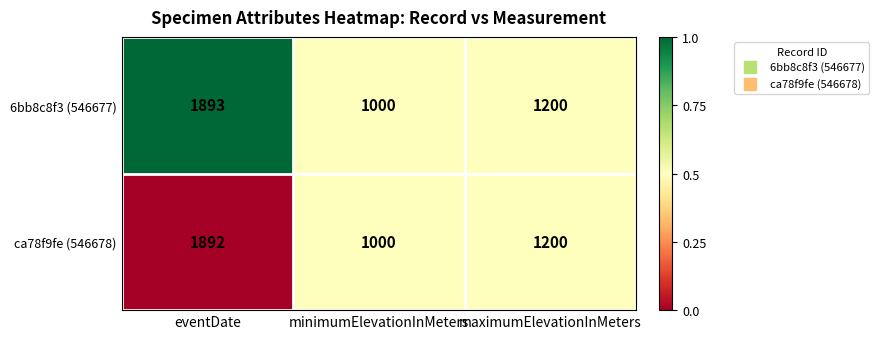

Where is ca78f9fe (546678) nearest to the value 1446?

maximumElevationInMeters